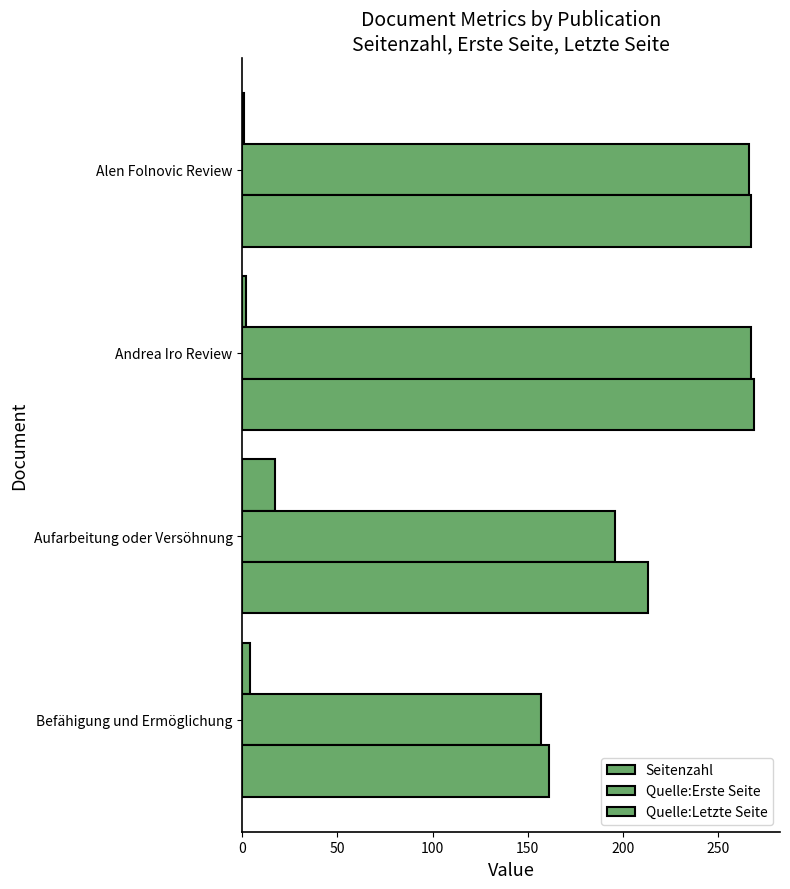

How many values in the Seitenzahl series are below 4?

2